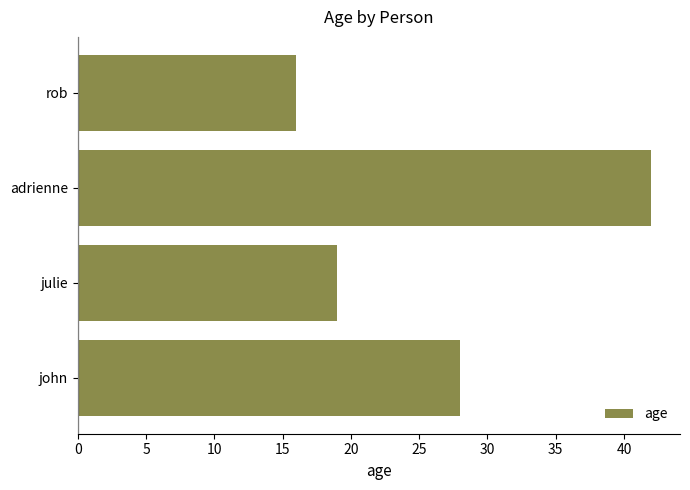

Rank the categories by value from lowest to highest.

rob, julie, john, adrienne